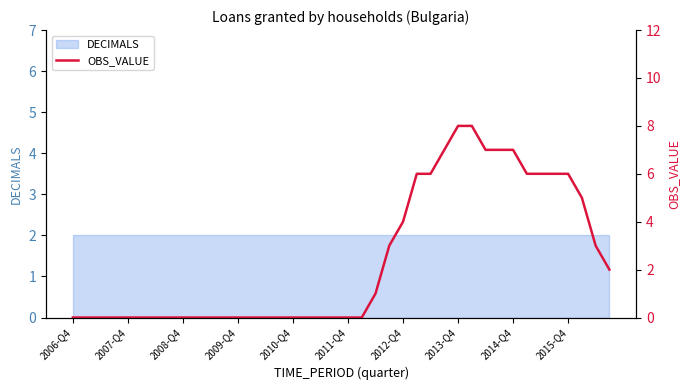

What is the sum of all values?

98